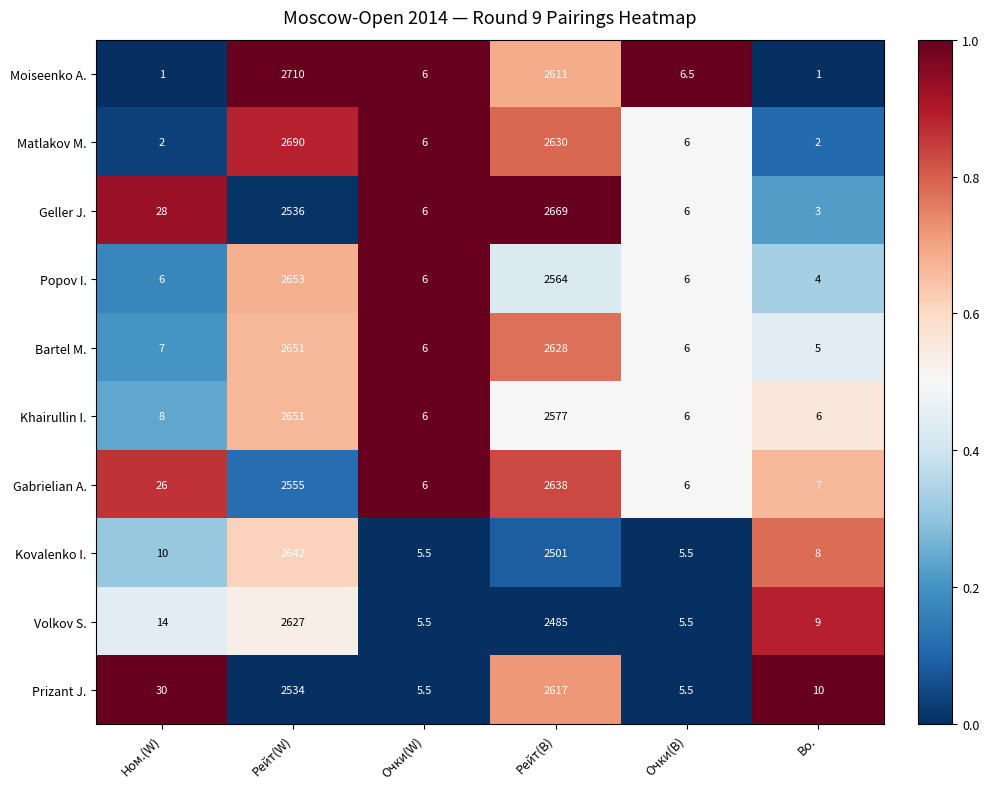

Between Рейт(W) and Очки(B), which series saw the biggest shift?

Moiseenko A.